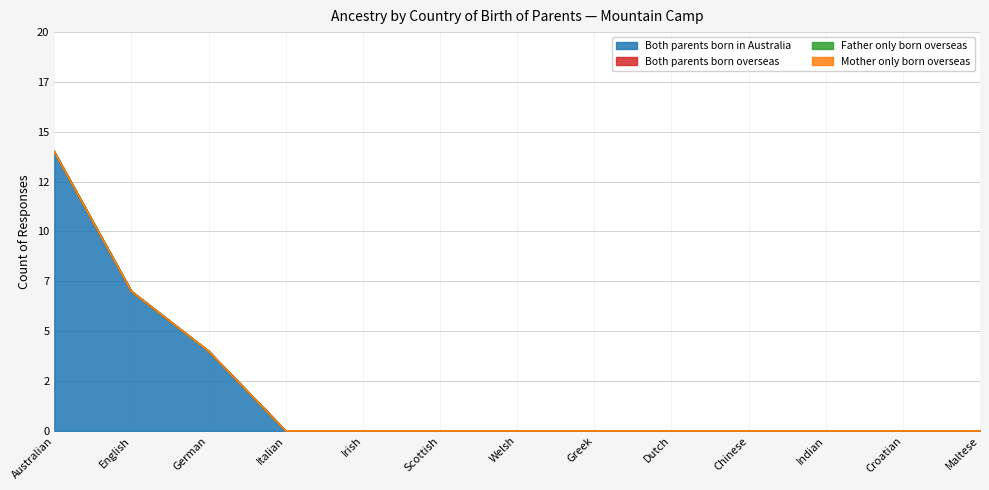

Reading left to right, extract all data points from this chart.

Both parents born in Australia: 14	7	4	0	0	0	0	0	0	0	0	0	0
Both parents born overseas: 0	0	0	0	0	0	0	0	0	0	0	0	0
Father only born overseas: 0	0	0	0	0	0	0	0	0	0	0	0	0
Mother only born overseas: 0	0	0	0	0	0	0	0	0	0	0	0	0